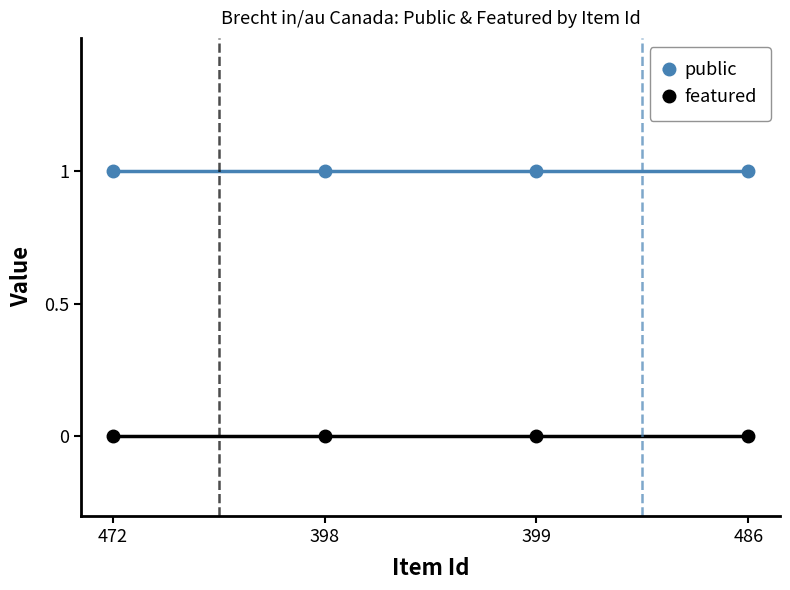

What position from the right is 472?

4